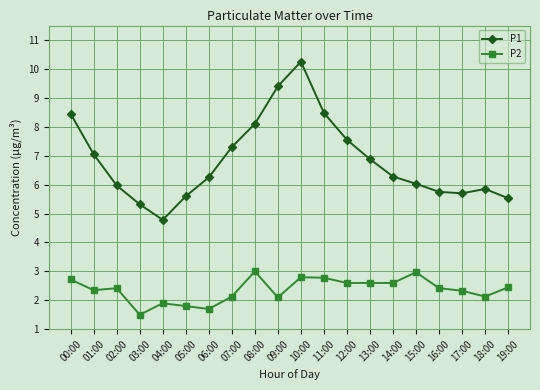

Which series has the largest total across all categories?

P1